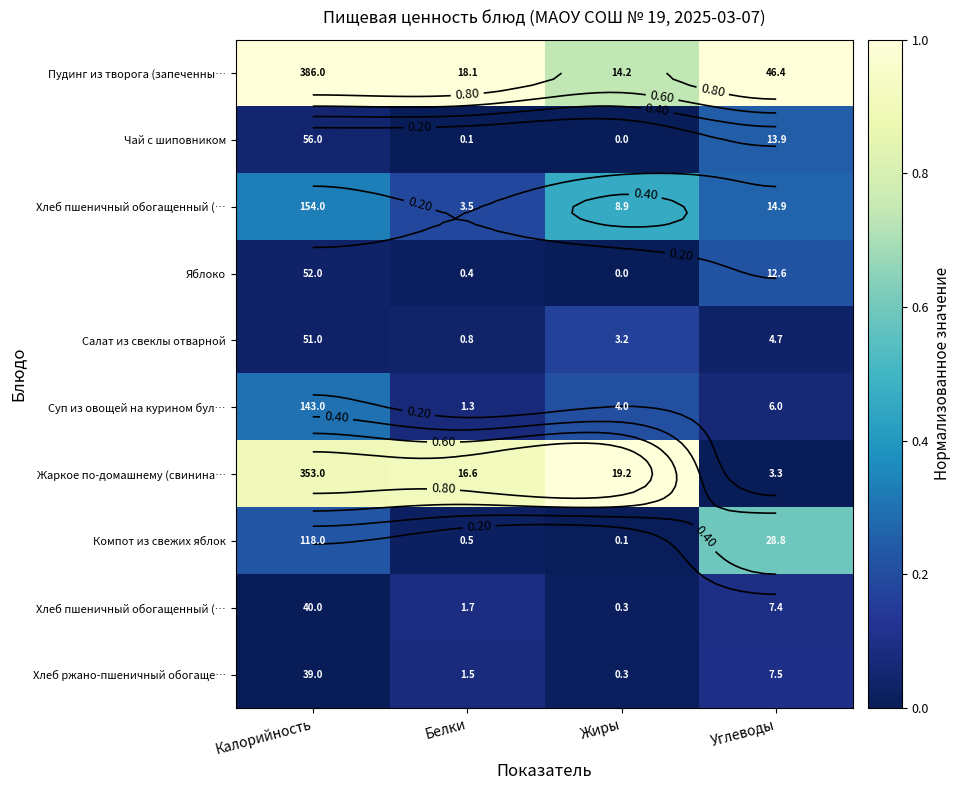

Which label corresponds to the largest value in the chart?

Калорийность